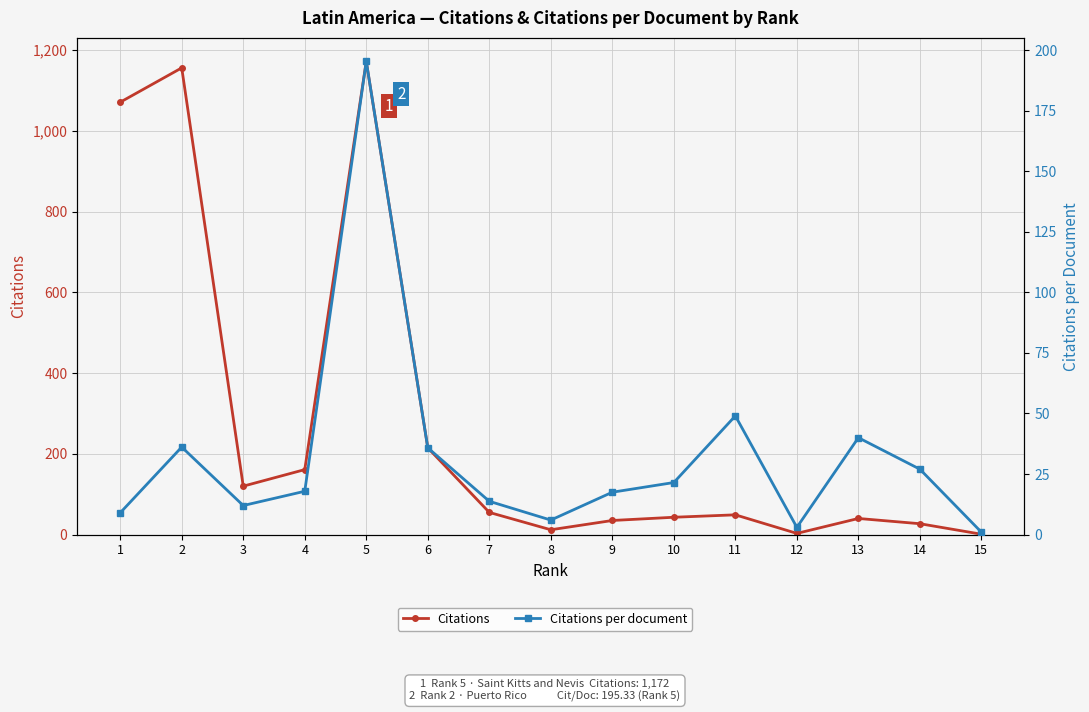

At 8, list the series in order from smallest to largest.

Citations per document, Citations